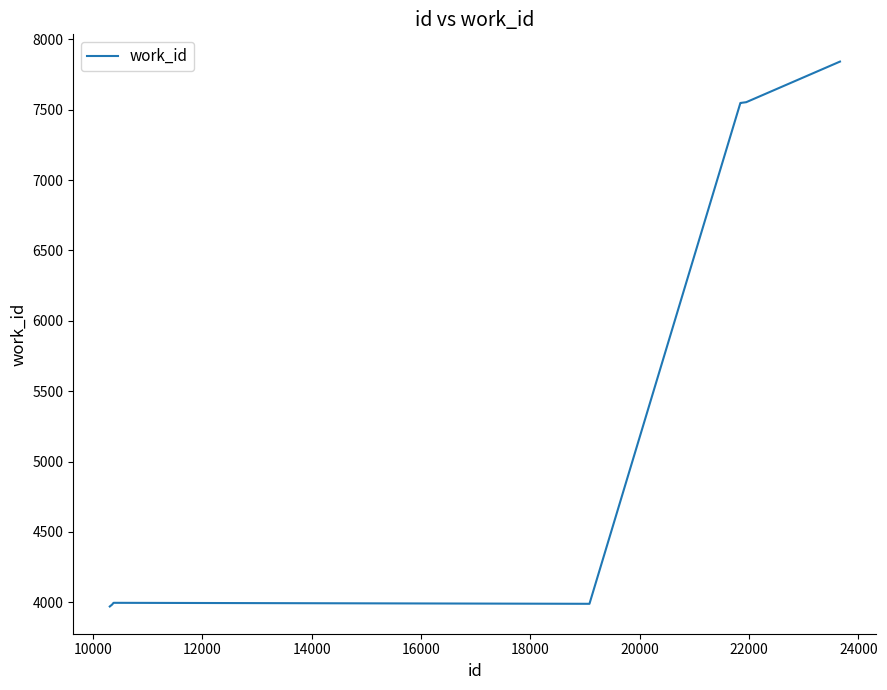

What is the greatest value displayed?

7842